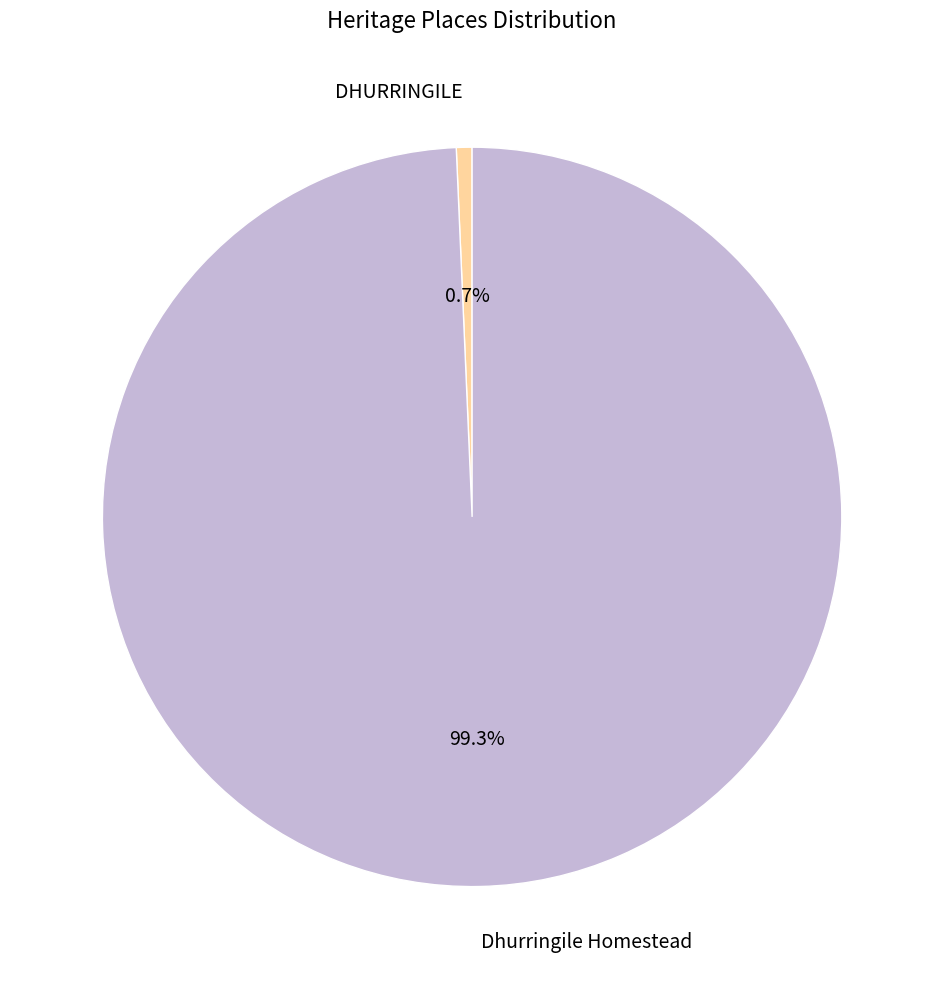

To the nearest percent, what is the average slice percentage?

50%